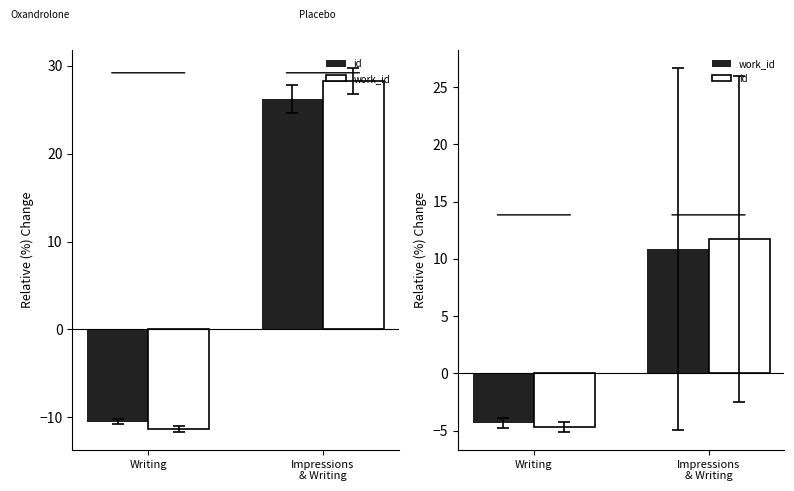

Which category has the lowest value across all series?

Writing